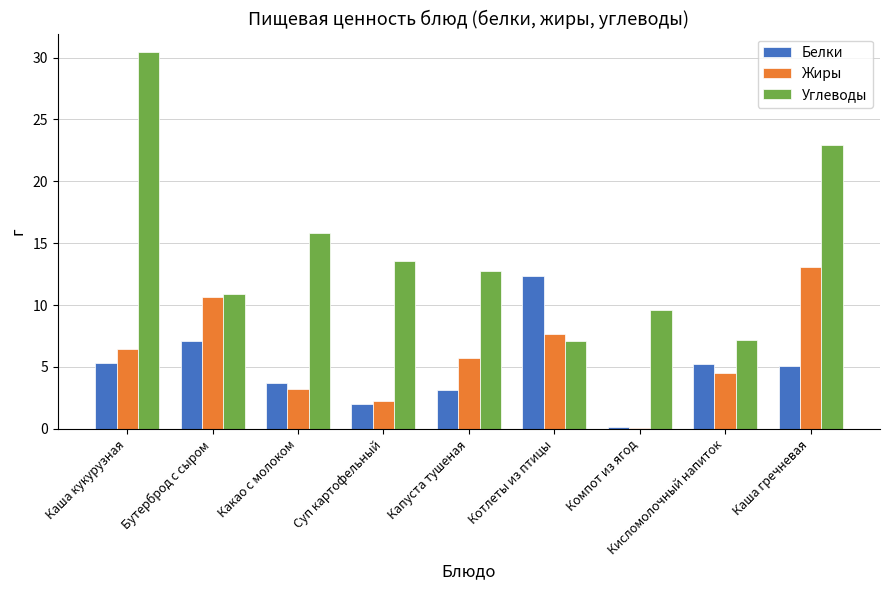

What is the sum of all Белки values?

44.1